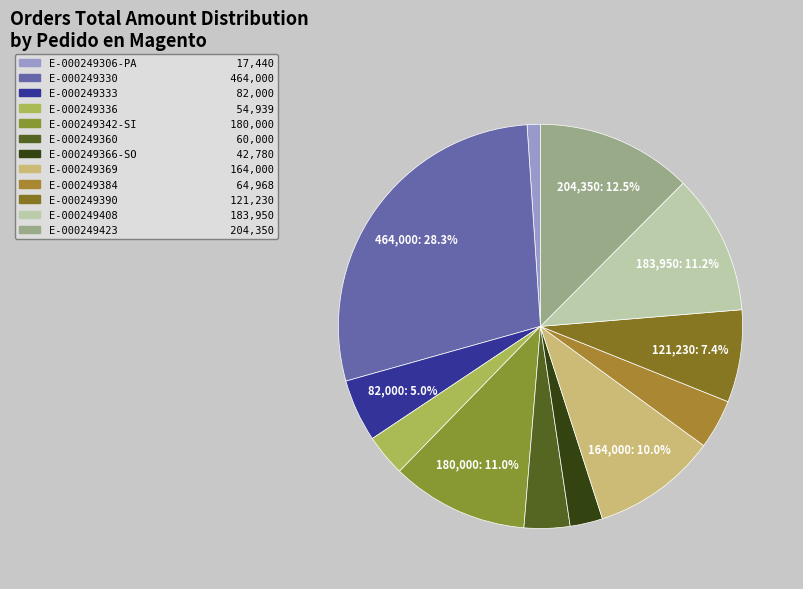

Rank the categories by value from highest to lowest.

E-000249330, E-000249423, E-000249408, E-000249342-SI, E-000249369, E-000249390, E-000249333, E-000249384, E-000249360, E-000249336, E-000249366-SO, E-000249306-PA